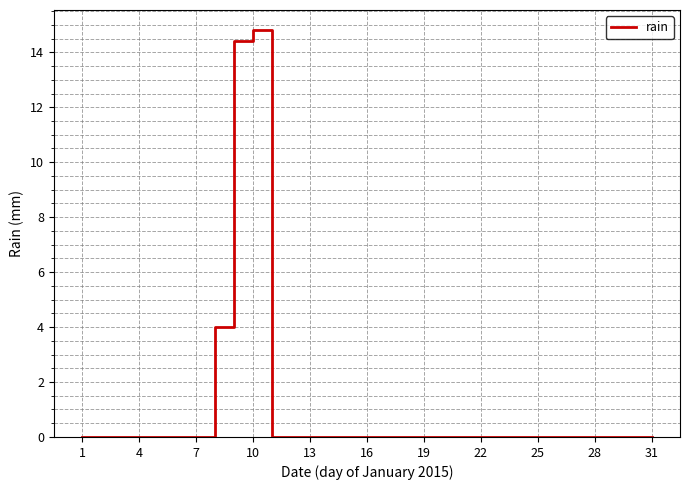

What is the maximum value shown in the chart?

14.8